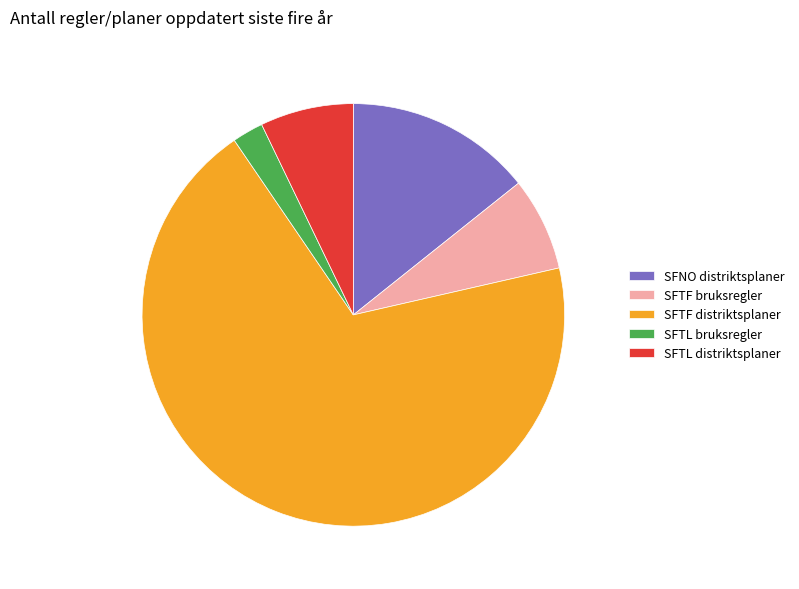

Combined, do SFTF bruksregler and SFTL distriktsplaner account for over 50%?

No